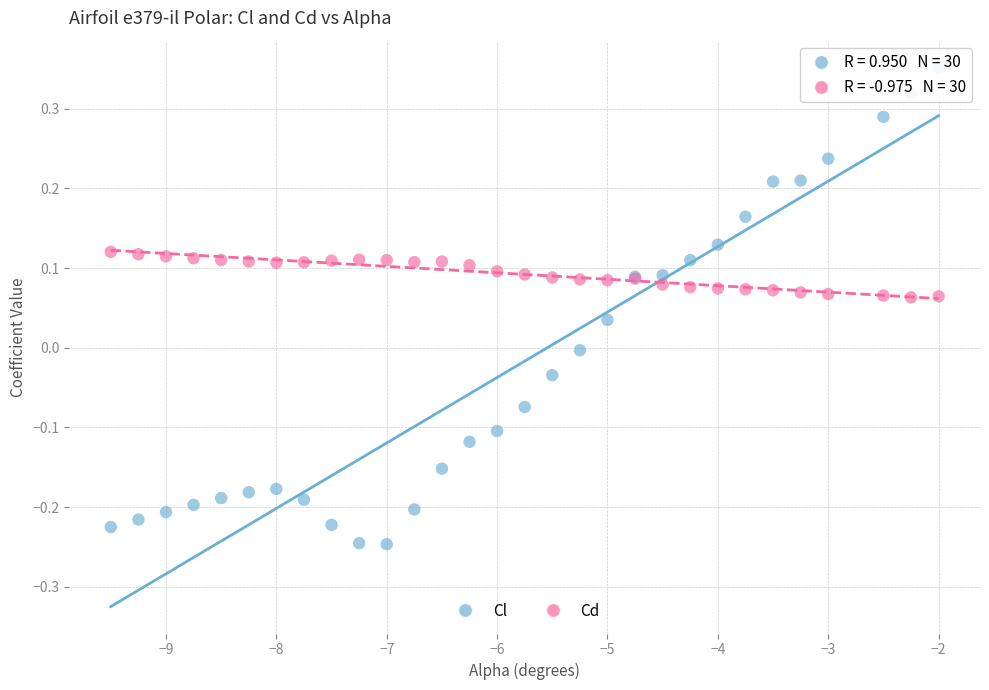

Which series contains the highest Y value?

Cl